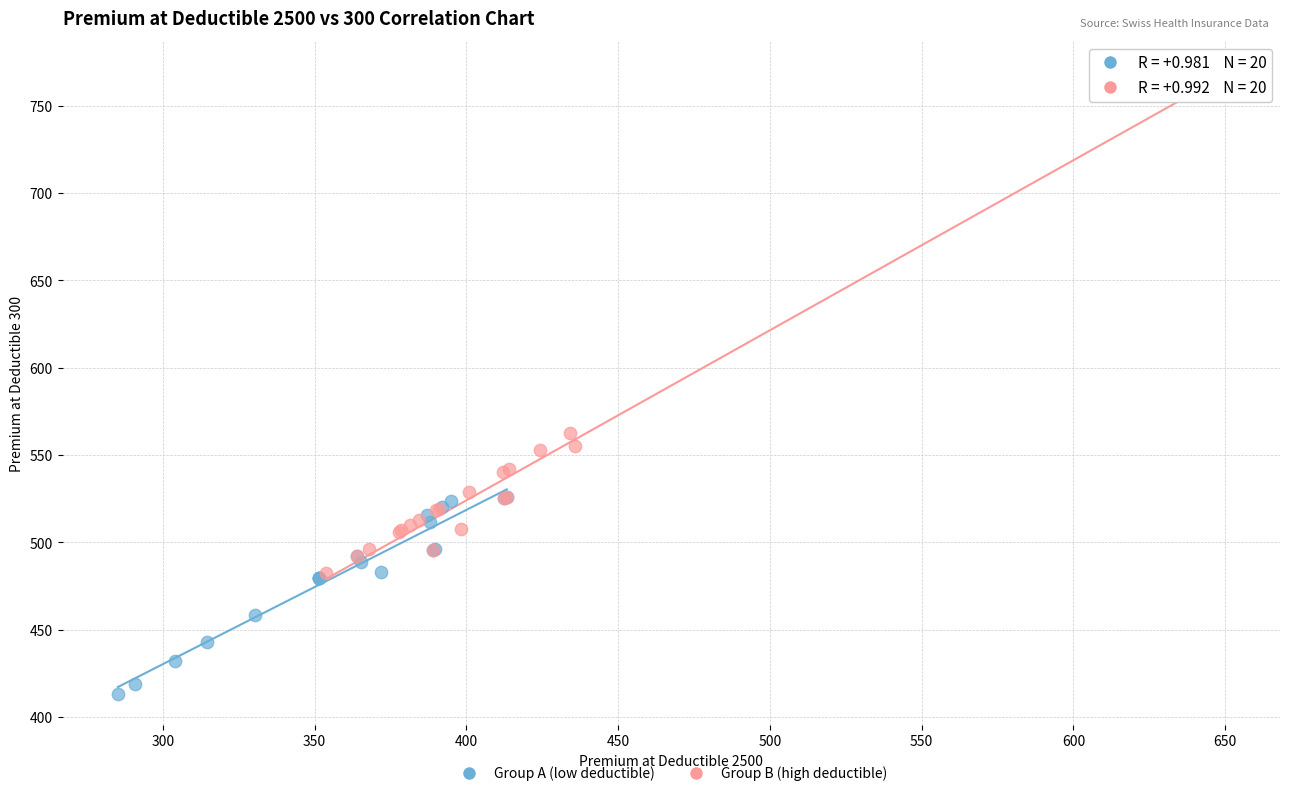

Which series has the widest spread of Y values?

Group B (high deductible)